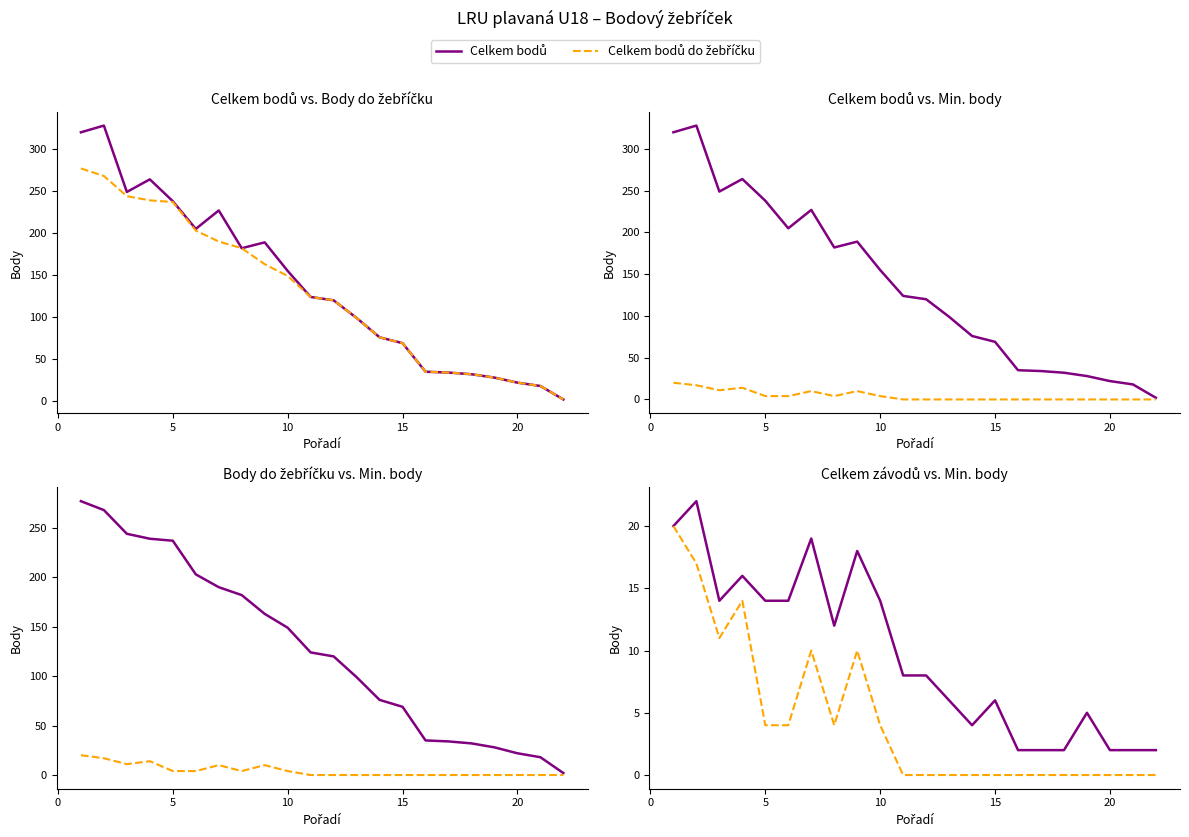

Which series has the largest total across all categories?

Celkem bodů